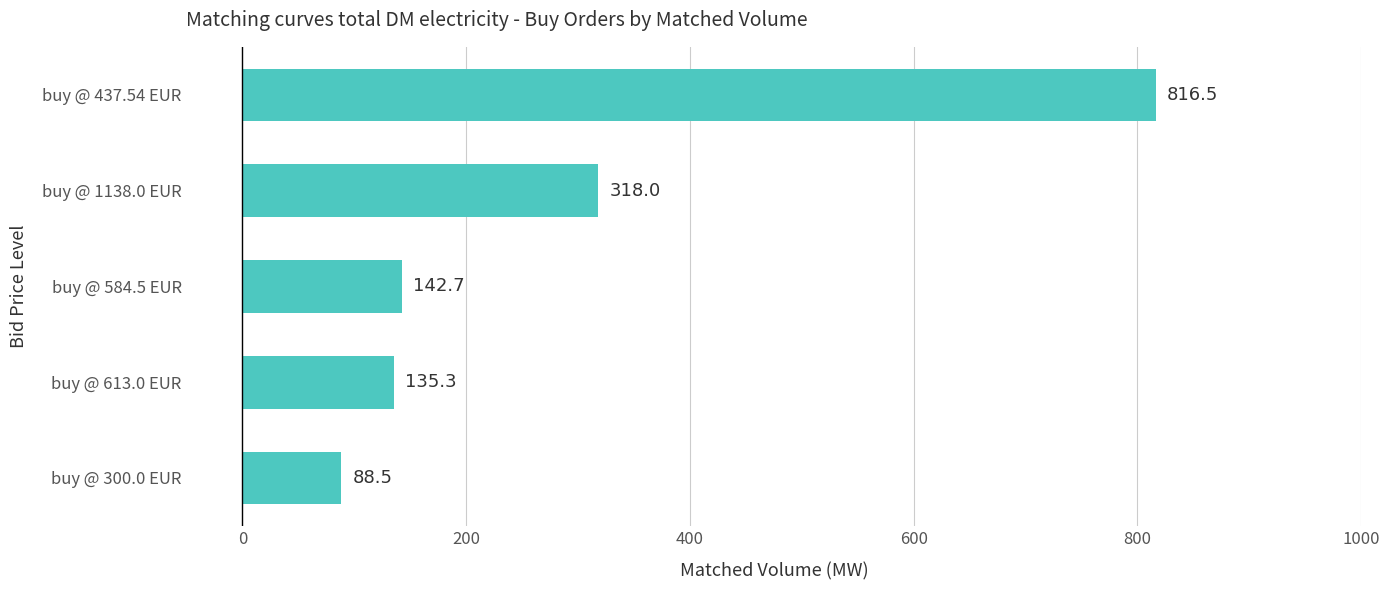

Reading top to bottom, what are all the values shown in this chart?

816.5	318.0	142.7	135.3	88.5